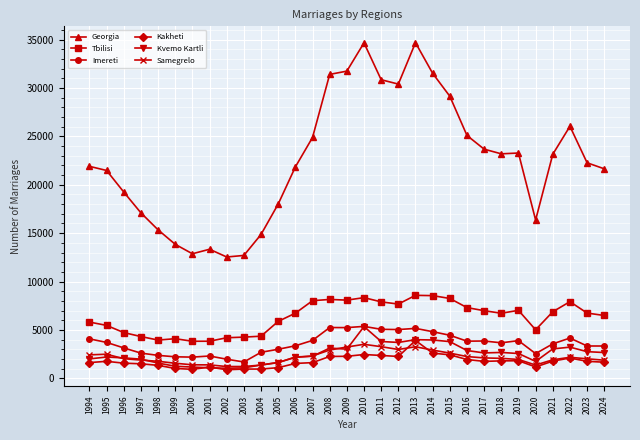

Where does the Georgia series first go above 22275?

2007